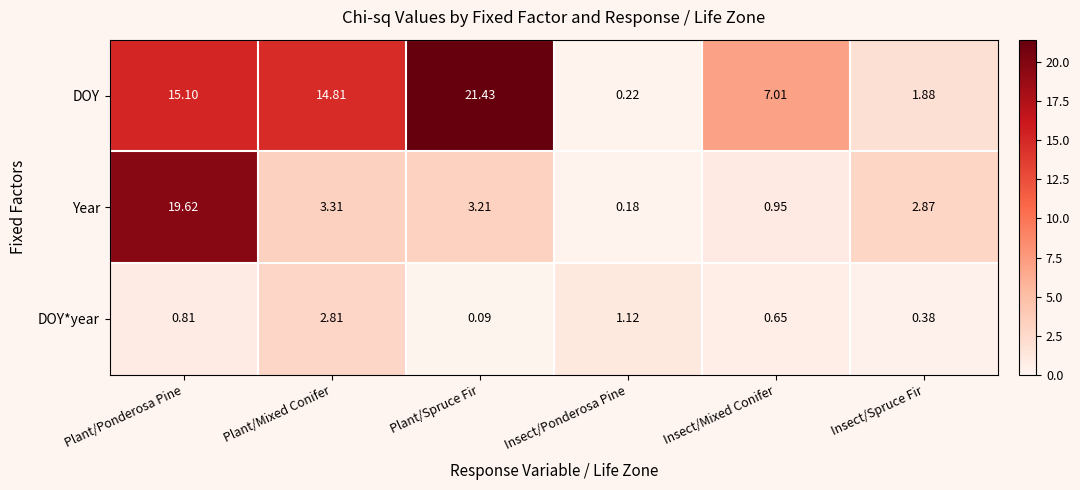

Which category has the lowest value in the DOY series?

Insect/Ponderosa Pine